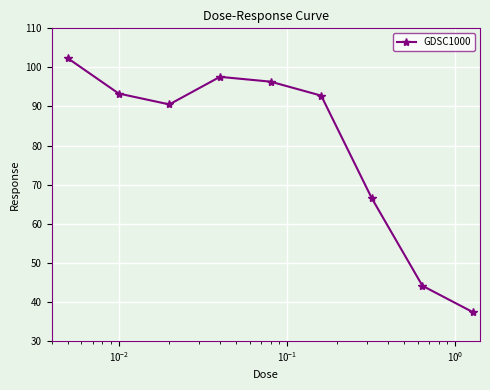

What is the minimum value shown in the chart?

37.3